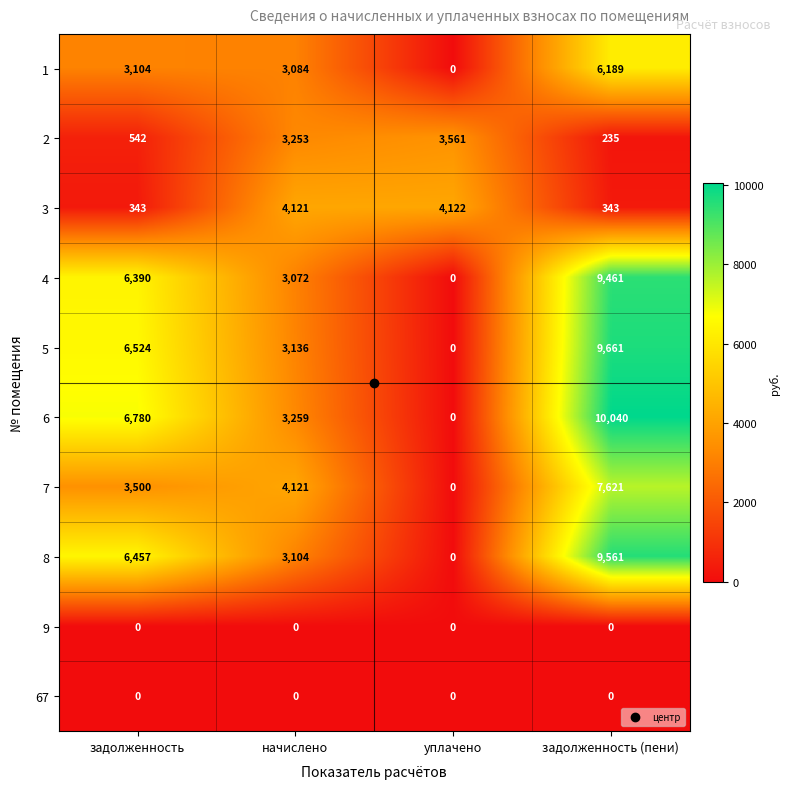

What is the difference between the second highest and minimum values in the 5 series?

6524